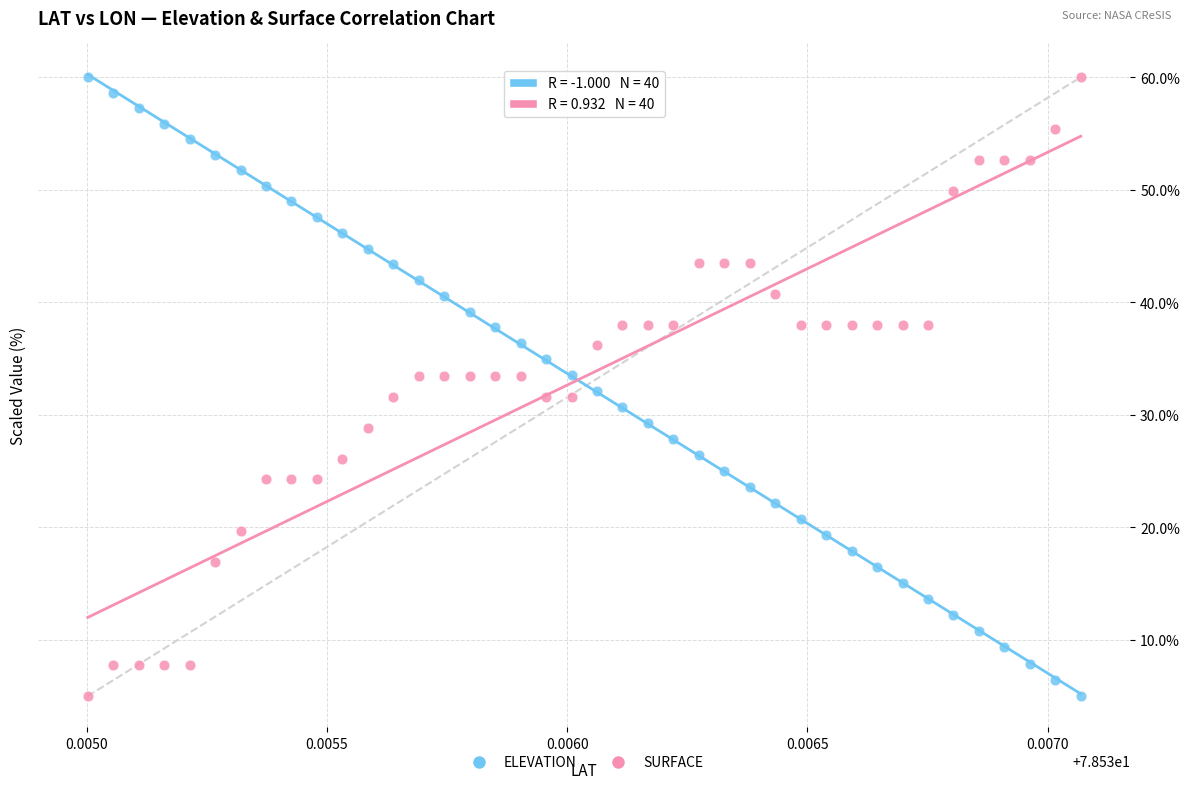

Across all data points, what is the range of Y values (max minus min)?

55.0